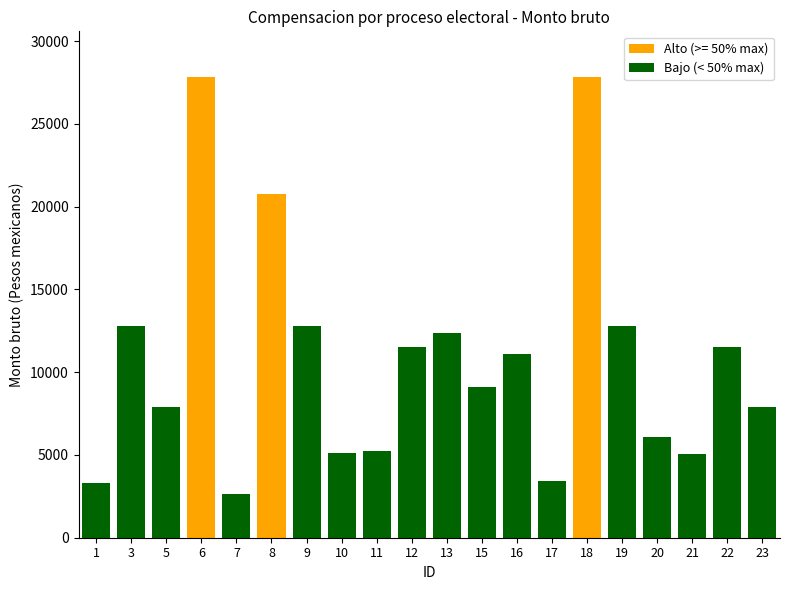

What is the greatest value displayed?

27816.0